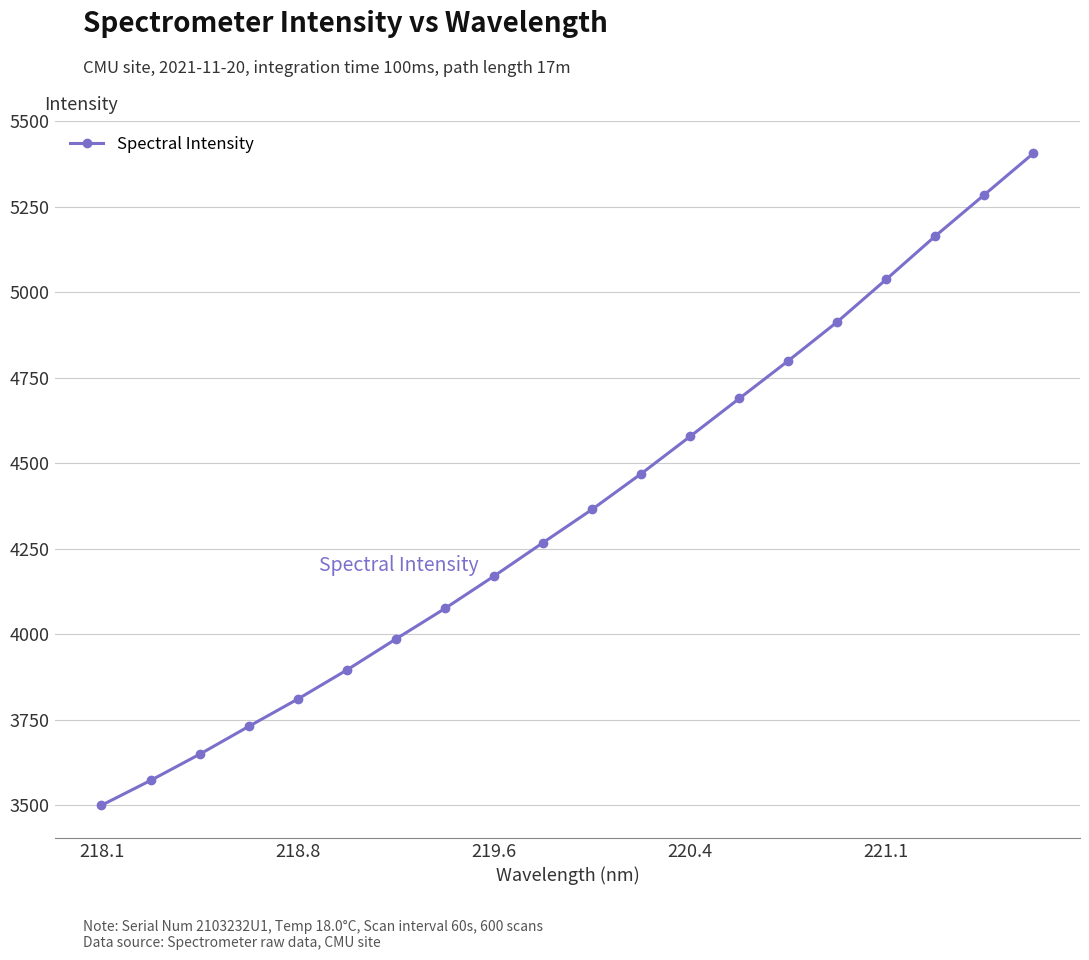

What is the value of the 7th point from the left?

3985.6